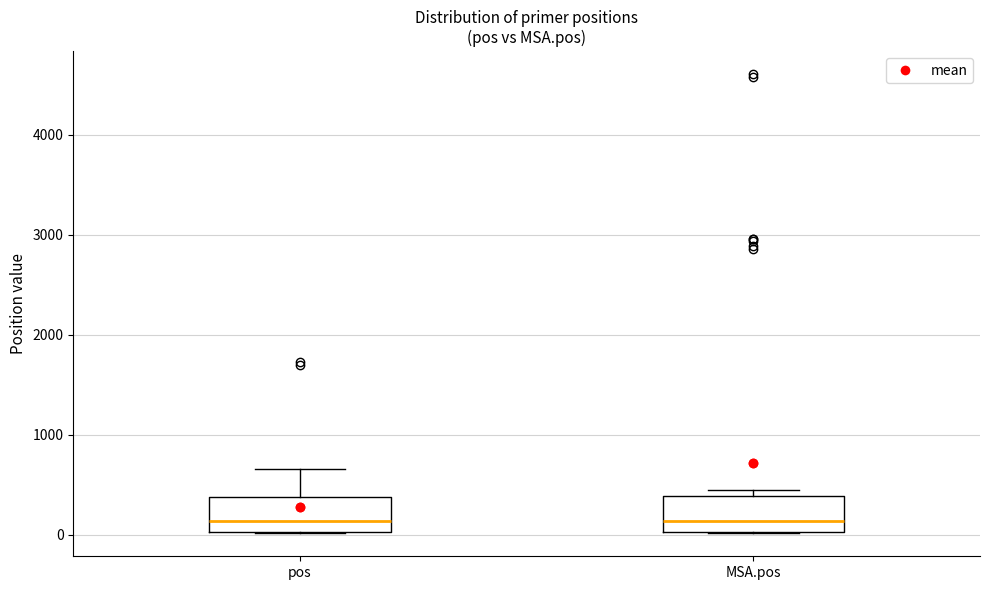

Reading left to right, read every box against the y-axis: the position of its median line, the range the box covers, and the ends of its whiskers. The values are not printed on the chart, so give them approximately, as read against the axis.

pos: median 100, box 0 to 400, whiskers 0 to 700
MSA.pos: median 100, box 0 to 400, whiskers 0 to 400 (just above the box's upper edge)